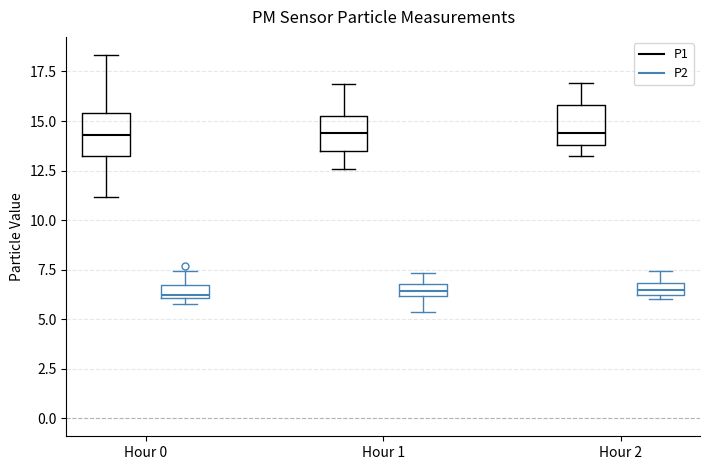

Where is the lower edge of the box for Hour 2 (P1) on the y-axis? The values are not printed on the chart, so give them approximately, as read against the axis.

14.0